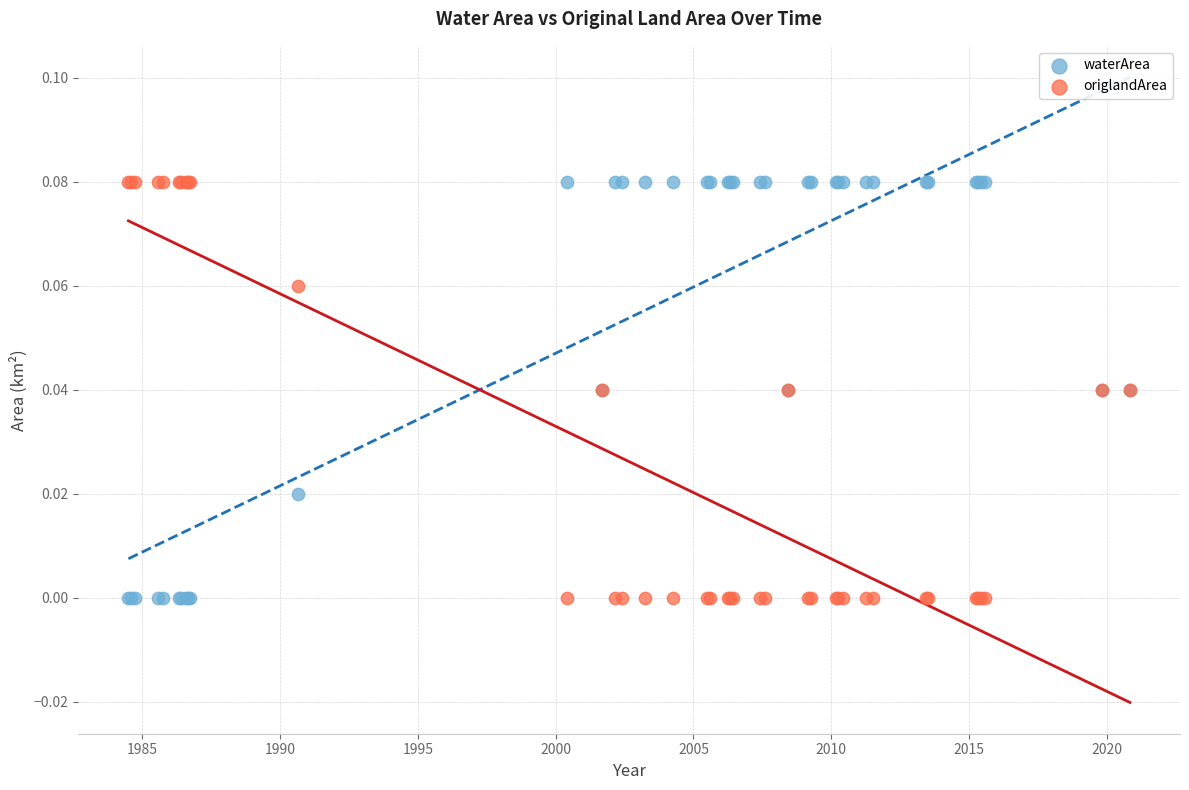

What is the X range (max minus min) for the scatter plot?

36.3